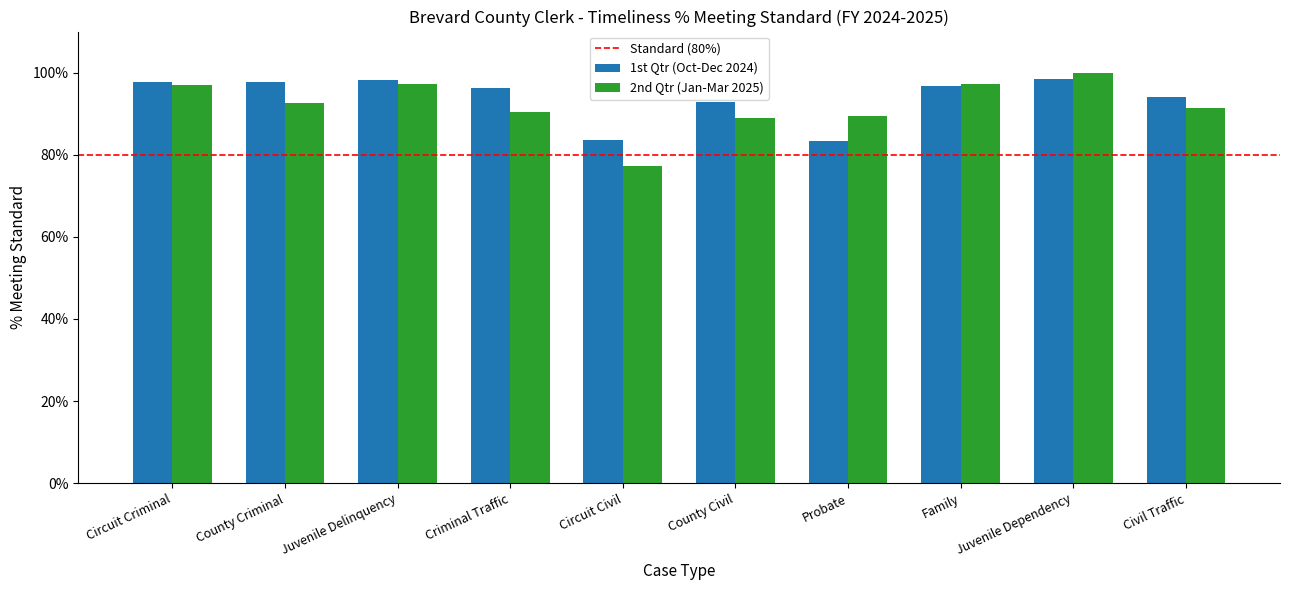

Which series has the largest total across all categories?

1st Qtr (Oct-Dec 2024)